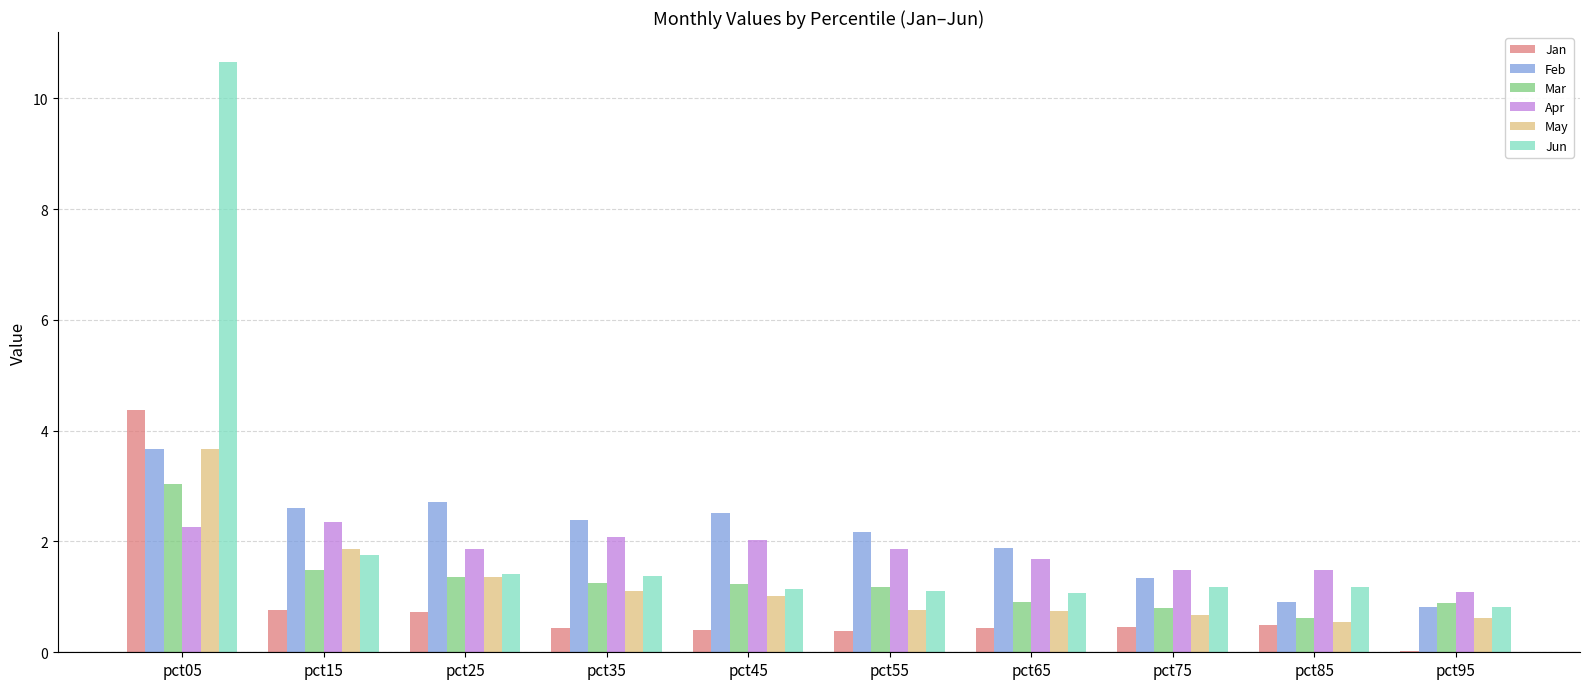

What is the approximate value of Mar at pct55?

1.2